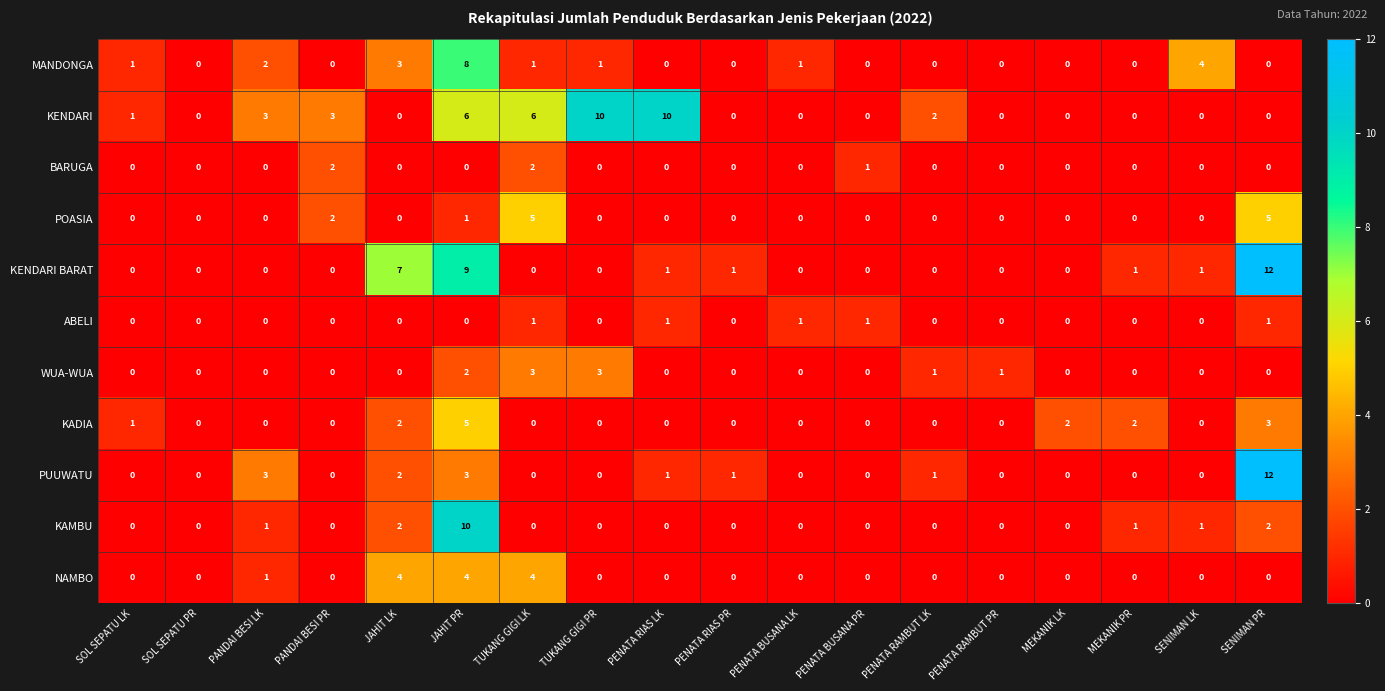

What is the difference between the second highest and second lowest values in the MANDONGA series?

4